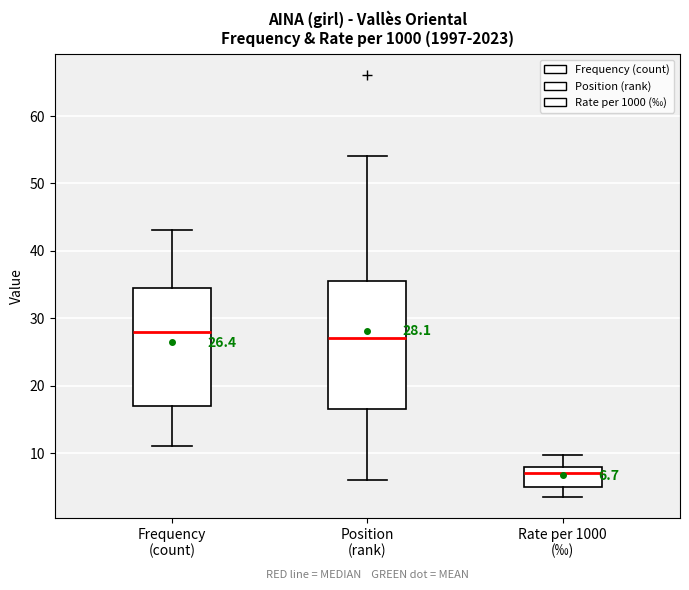

Which box is the tallest, from its lower edge to its upper edge?

Position (rank)